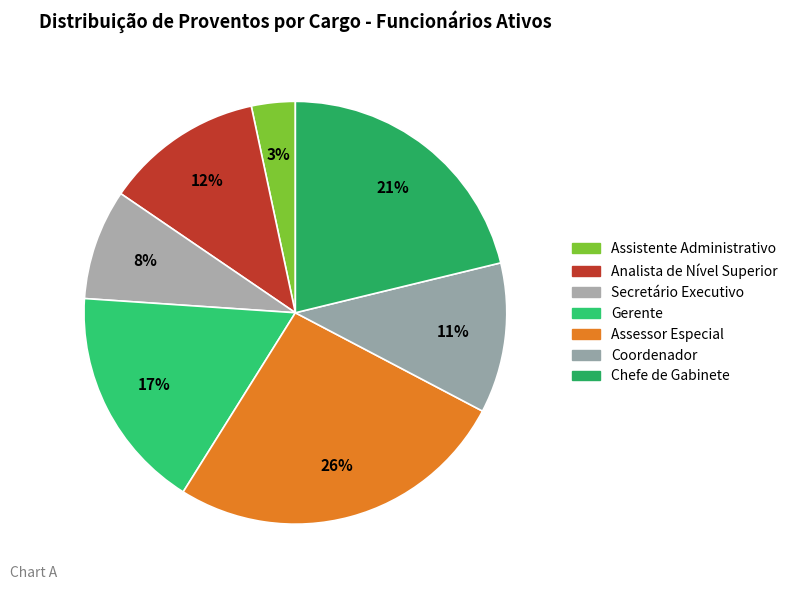

To the nearest percent, what percentage of the pie is Chefe de Gabinete?

21%